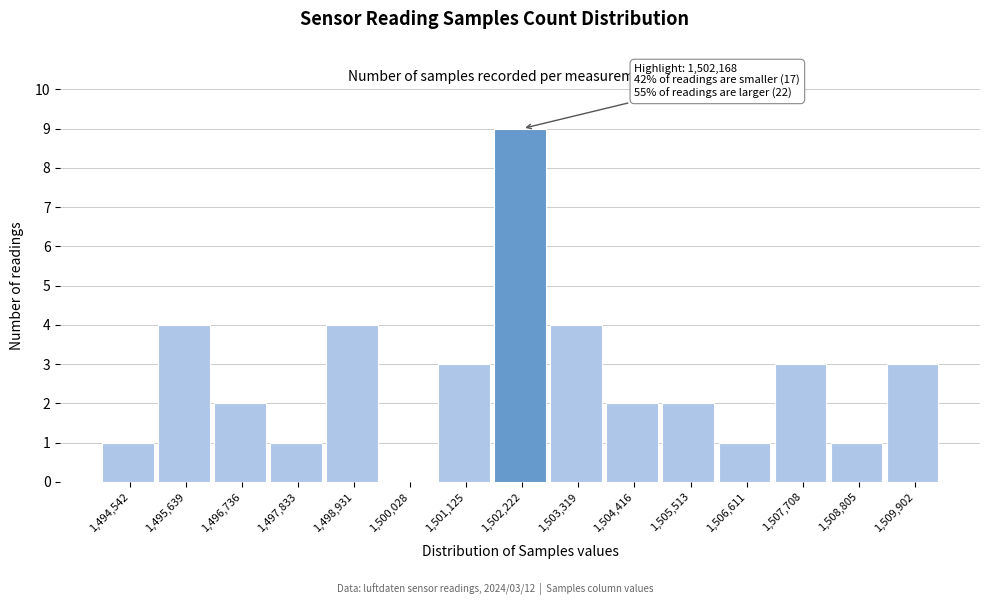

Over which range of the x-axis is the bar tallest?

1501600 to 1502800